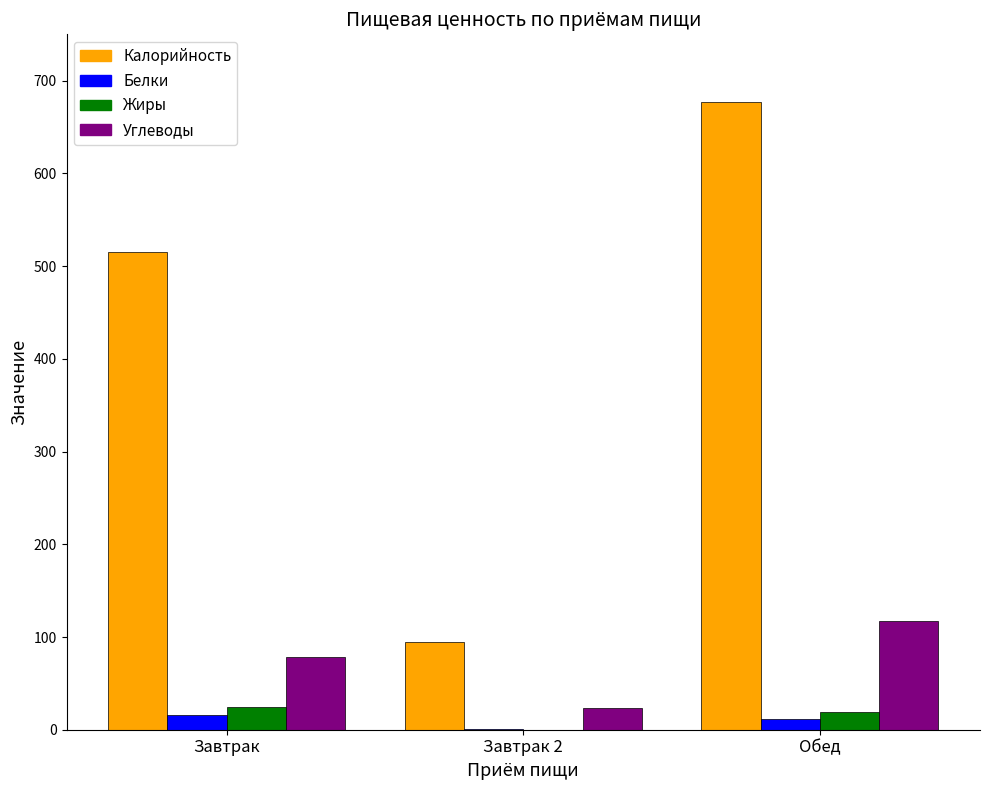

At which category is the sum across all series the highest?

Обед